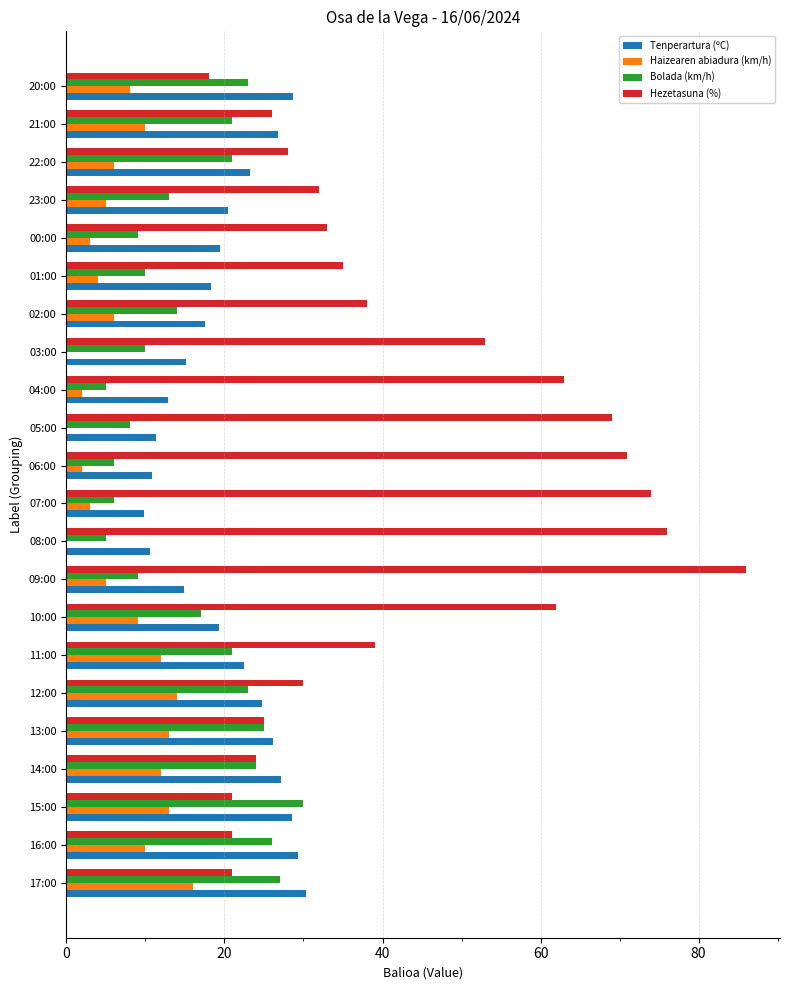

Which series changed the most between 09:00 and 21:00?

Hezetasuna (%)